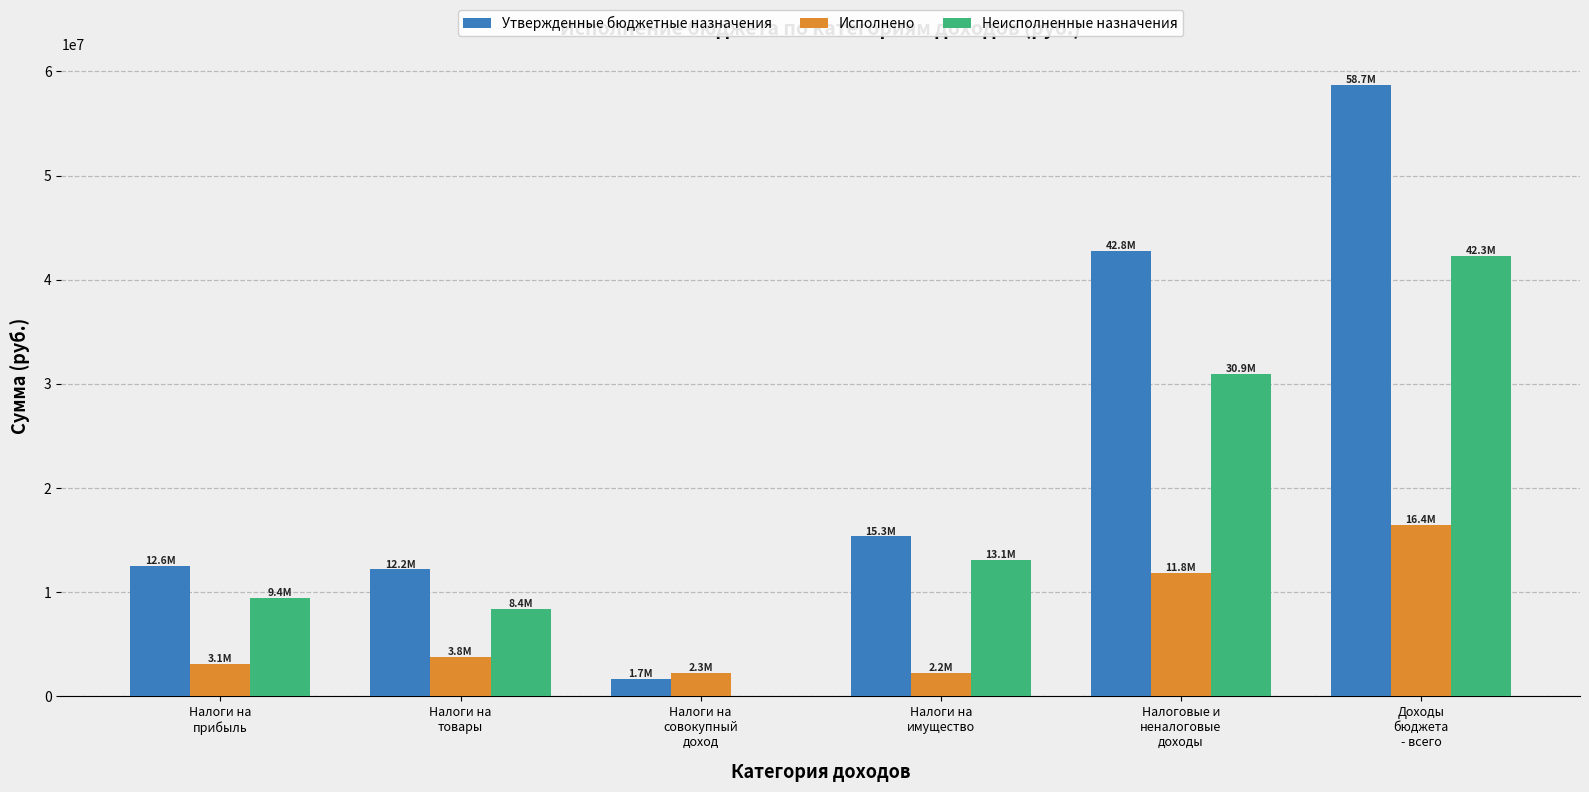

How many groups of bars are there?

6